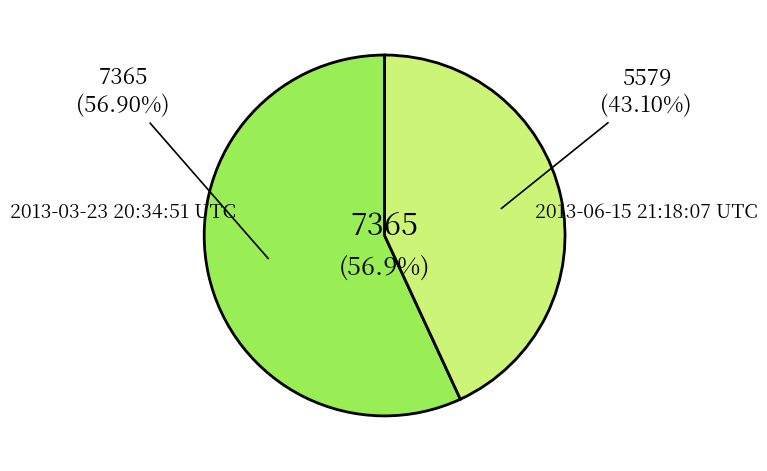

Is 2013-03-23 20:34:51 UTC the majority of the pie?

Yes